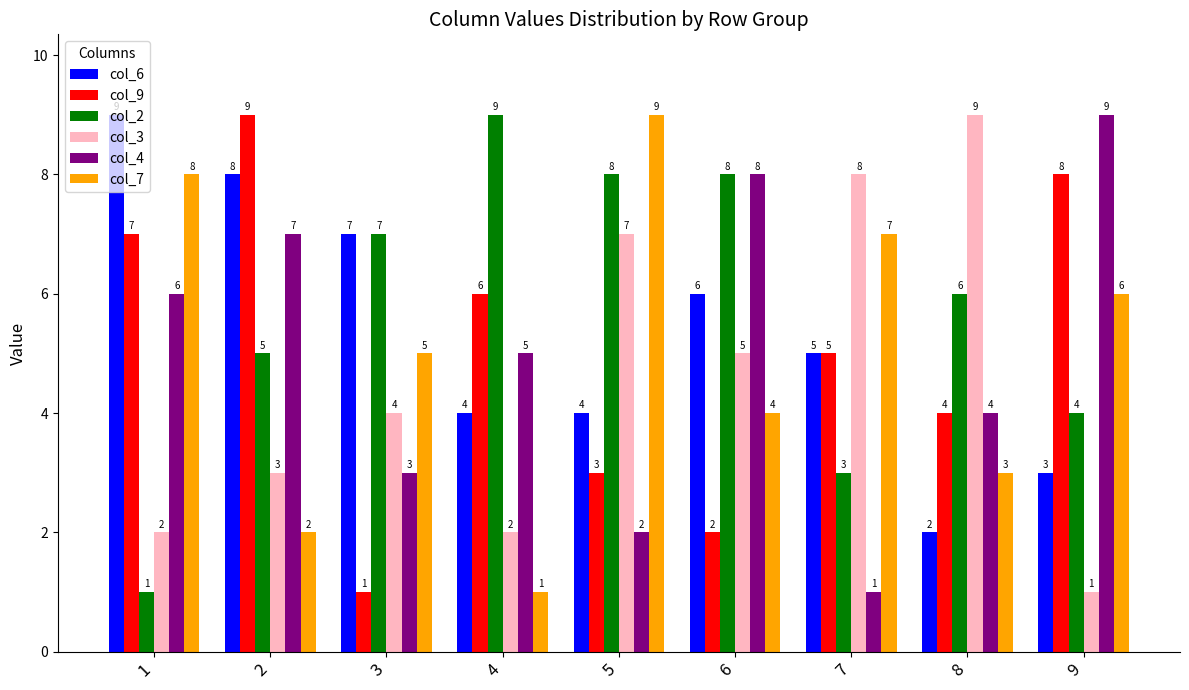

What is the minimum value for col_4?

1